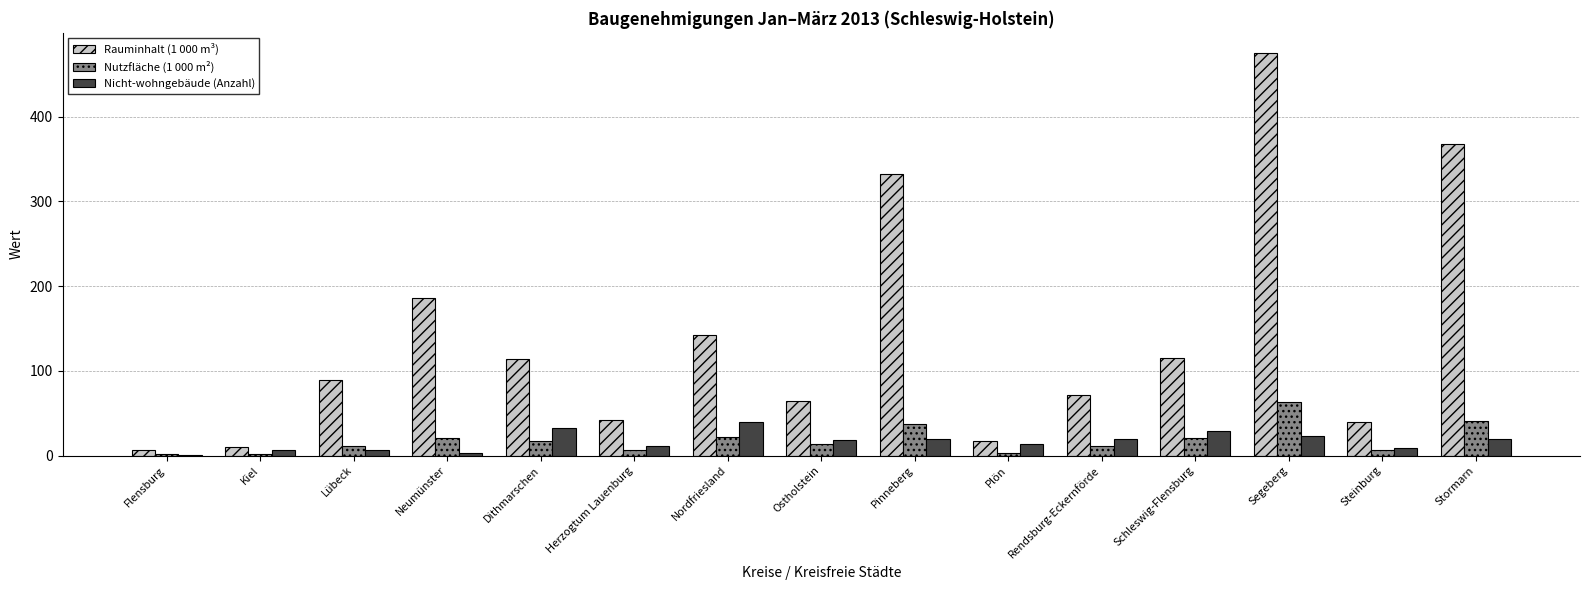

What is the sum of all Rauminhalt (1 000 m³) values?

2070.0